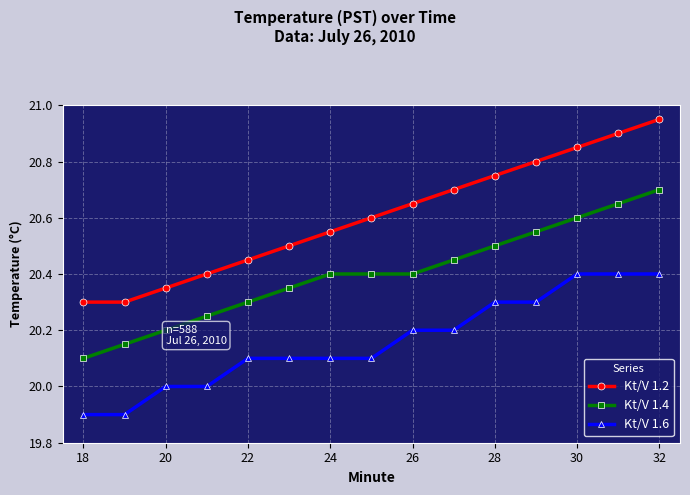

Which series has the largest total across all categories?

Kt/V 1.2